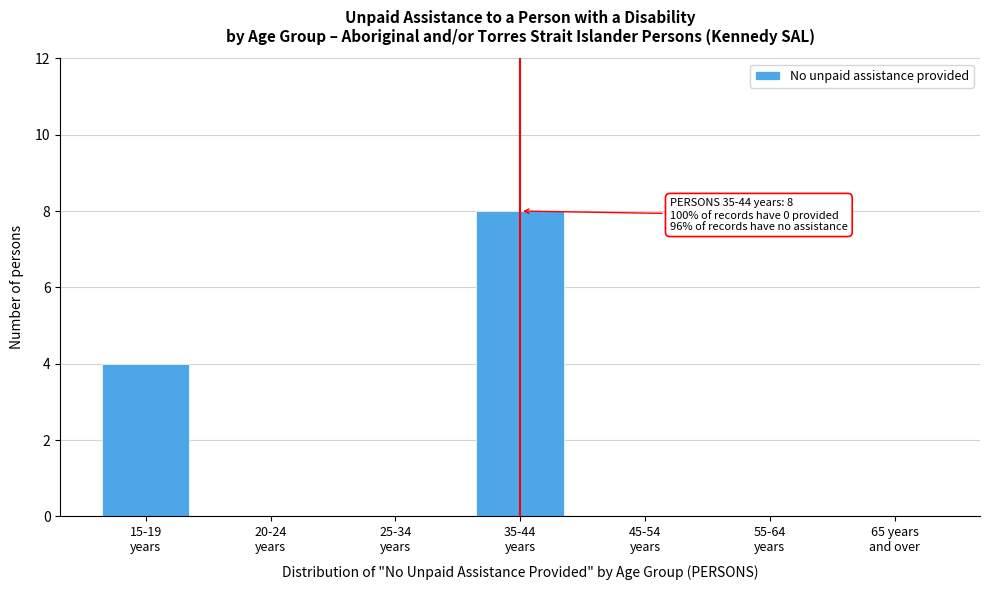

What is the sum of all values?

12